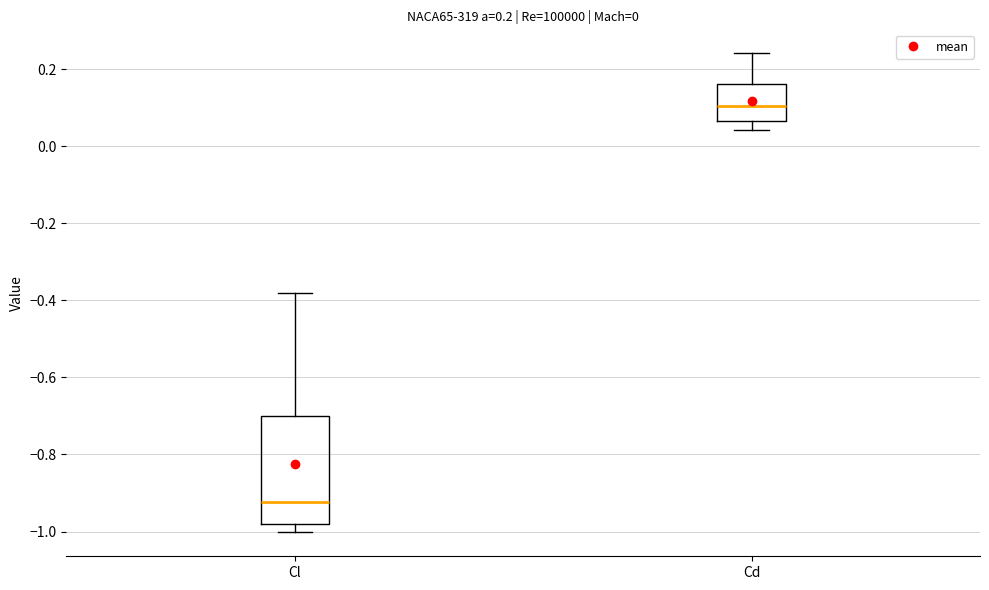

Which box's median line is the highest?

Cd